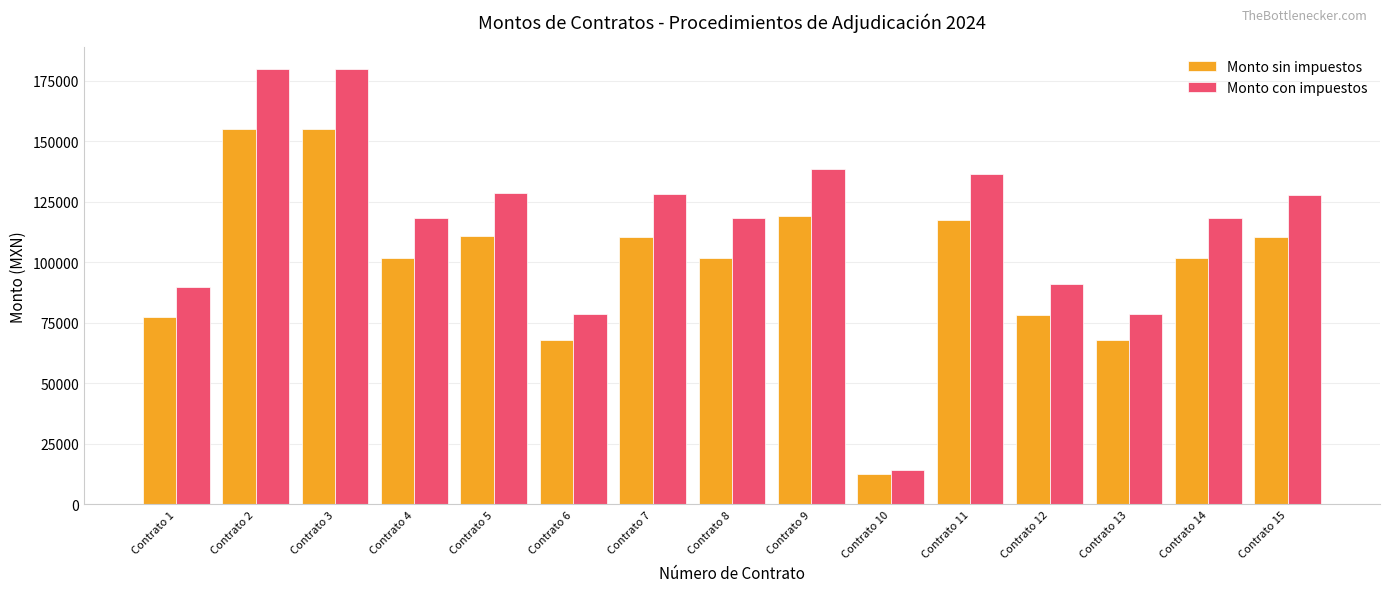

Which series has the widest spread of values?

Monto con impuestos